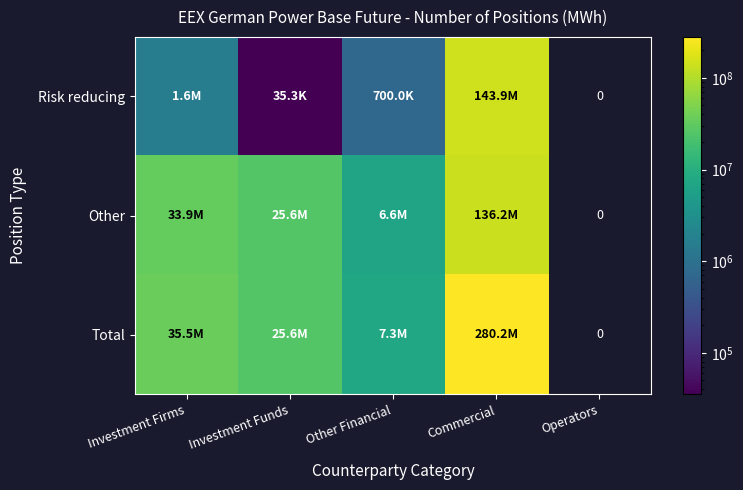

What is the approximate value of Other at Other Financial?

6646743.0